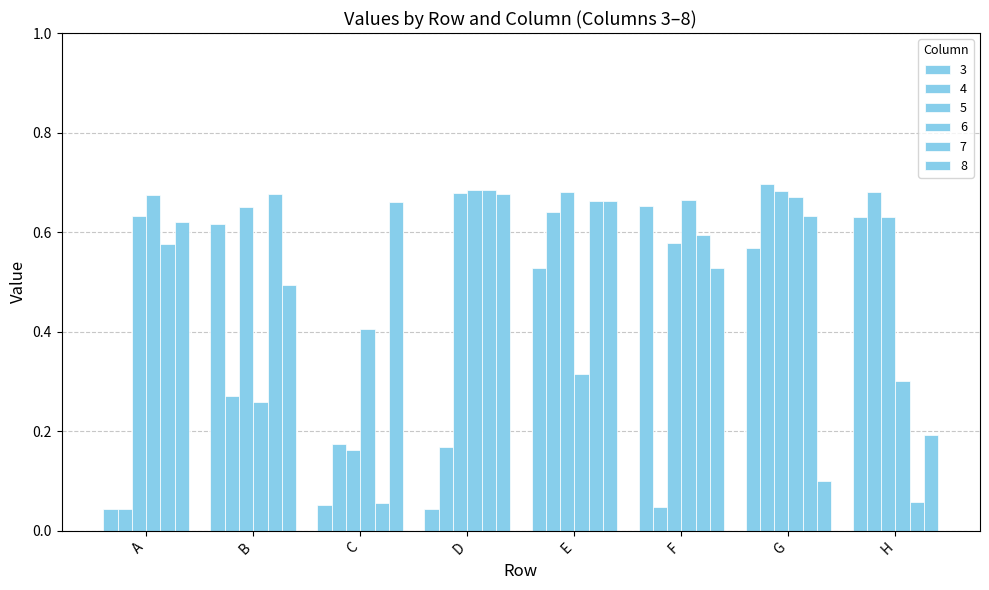

How many bars are there in total?

48